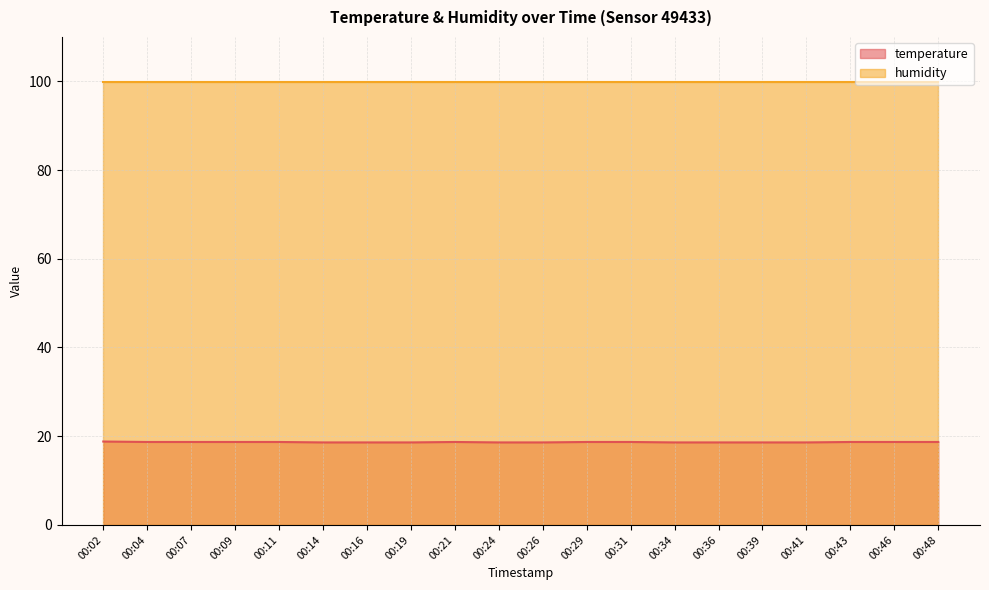

Is it true that the value at 00:21 is 18.7?

True